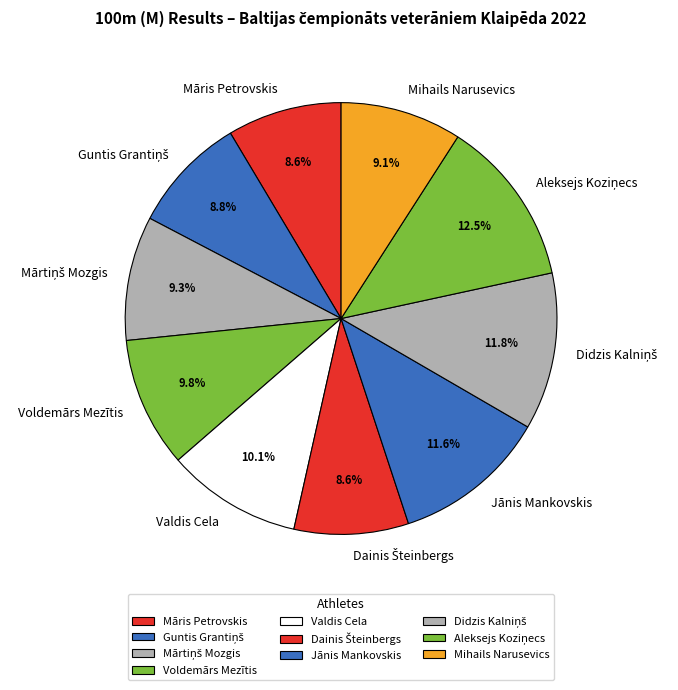

Between Mihails Narusevics and Jānis Mankovskis, which is larger?

Jānis Mankovskis